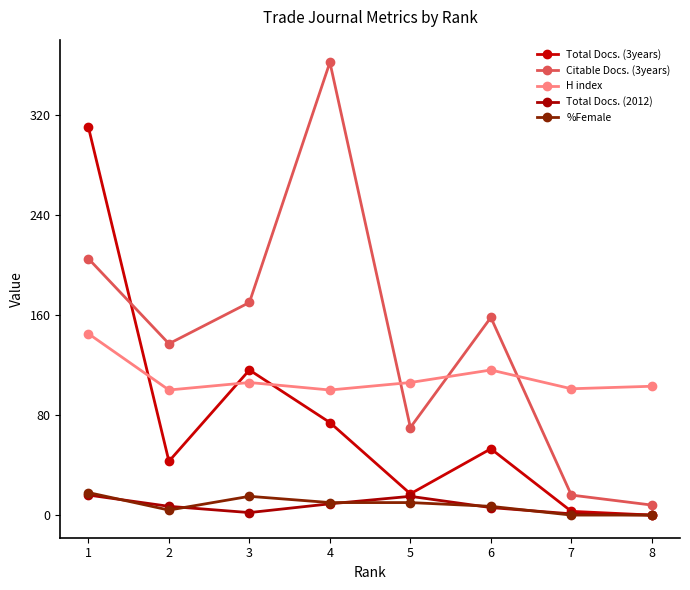

What is the difference between the second highest and second lowest values in the Citable Docs. (3years) series?

189